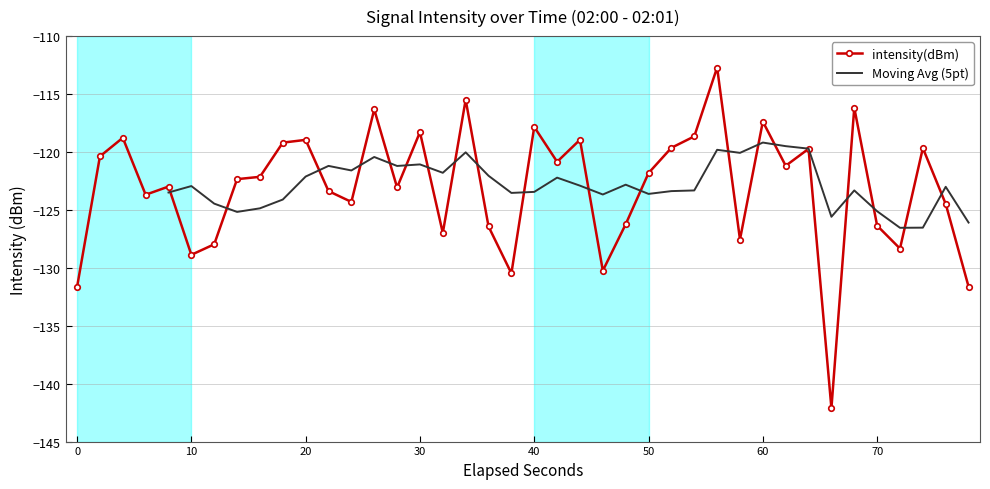

What is the value of the 34th point from the left?

-142.1